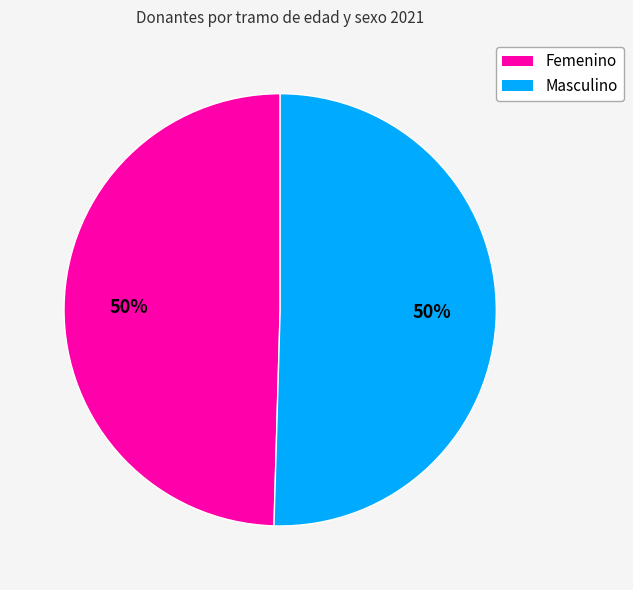

To the nearest percent, what is the combined percentage of Masculino and Femenino?

100%